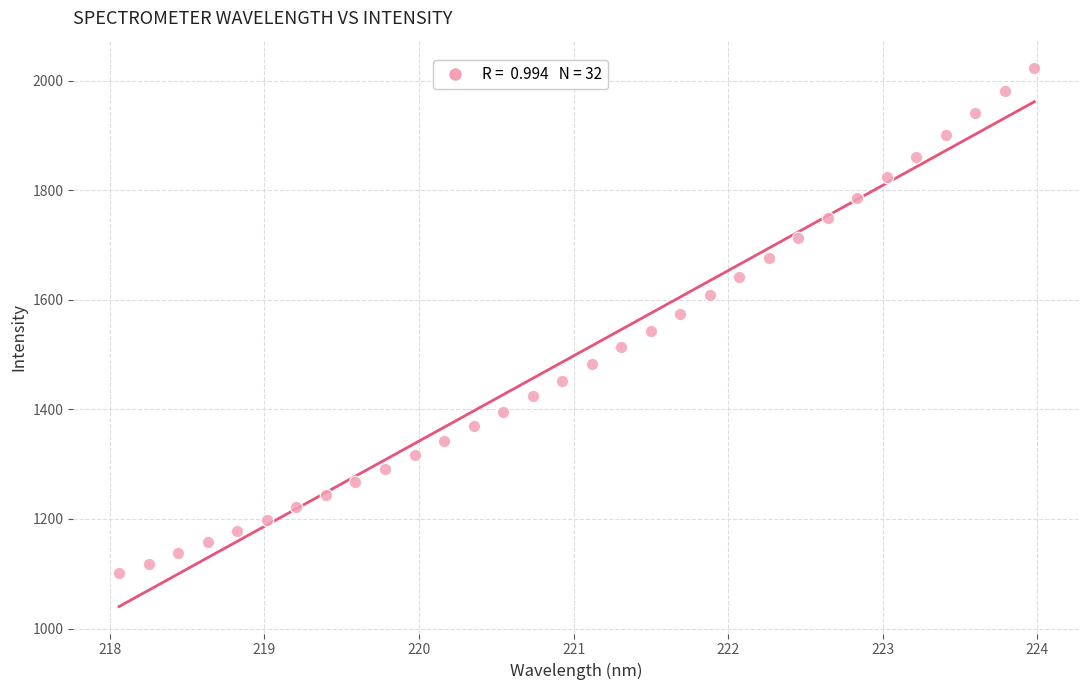

What is the range of Y values (max minus min)?

923.4